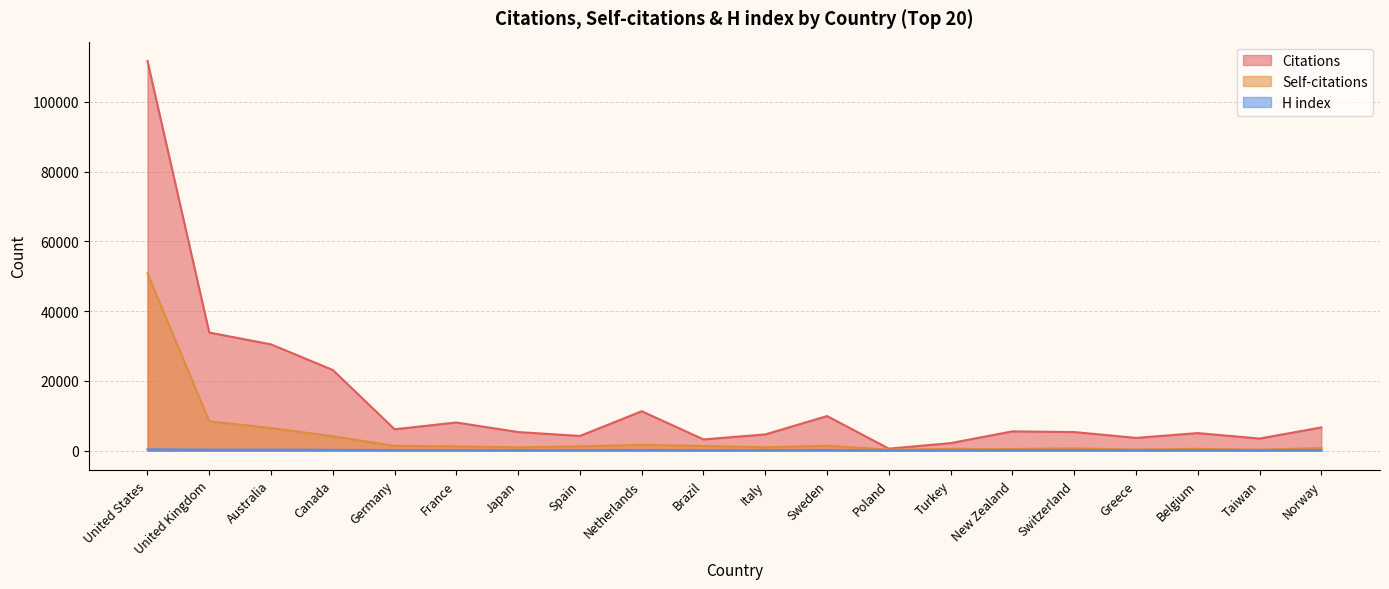

The value of Self-citations at Taiwan is 468. True or false?

False